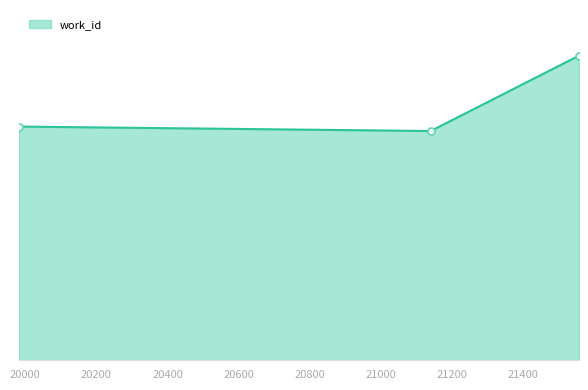

Does the chart display data point markers on the line(s)?

No